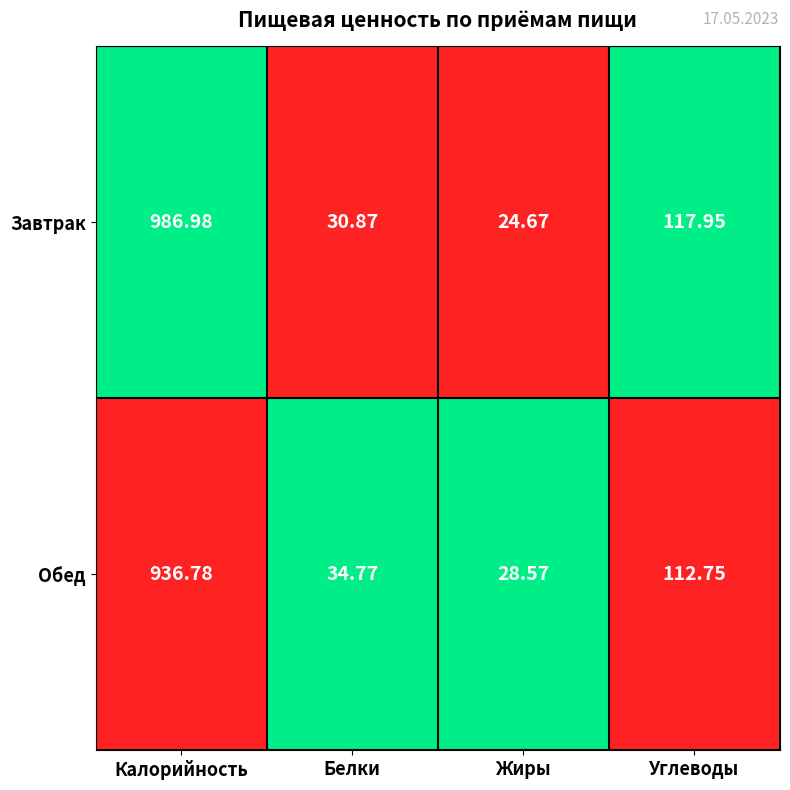

Count the number of data series in this chart.

2